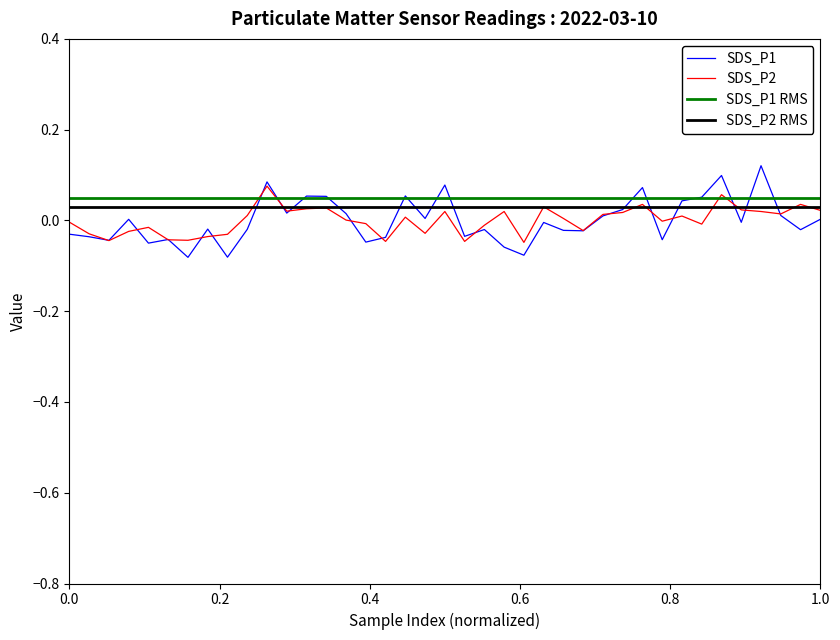

True or false: SDS_P1 has more than 1 interior local peaks.

True